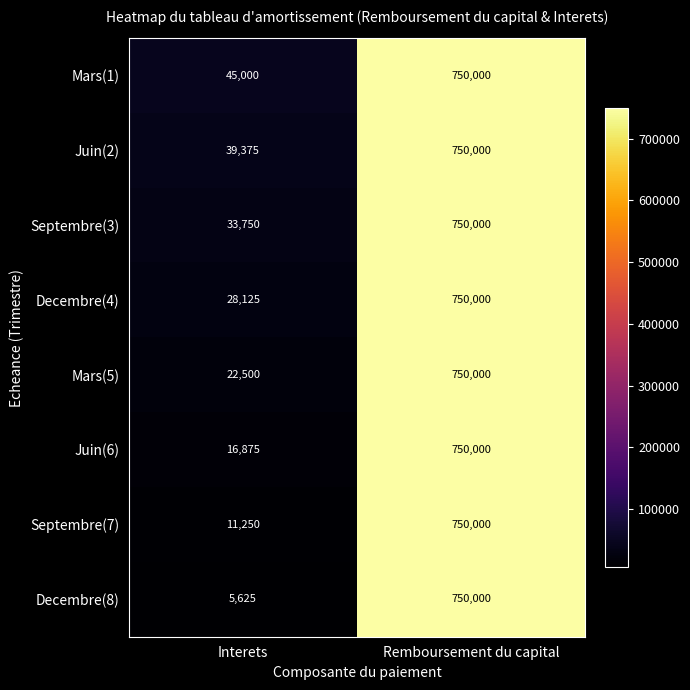

The Septembre(7) series shows 1252525 at Remboursement du capital. True or false?

False